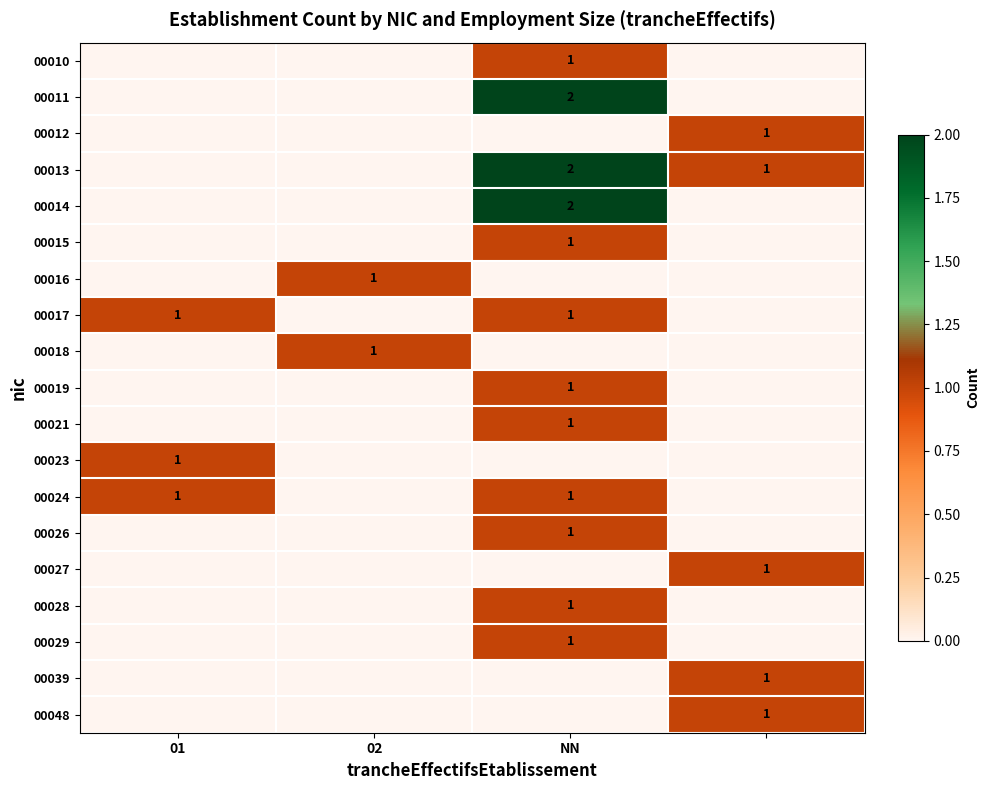

At how many categories does at least one series exceed 1?

1